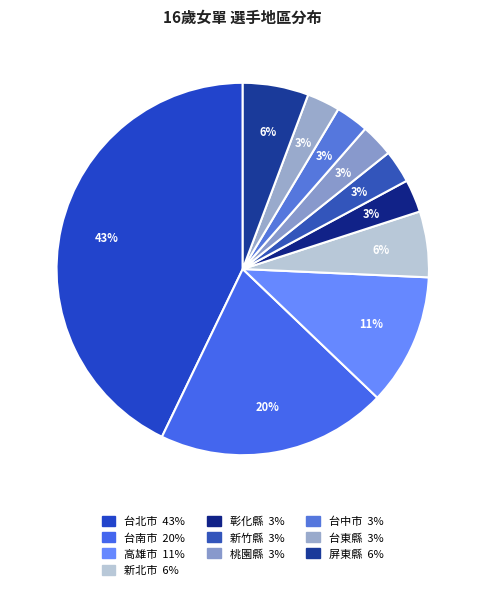

Does 彰化縣 represent more than half of the total?

No